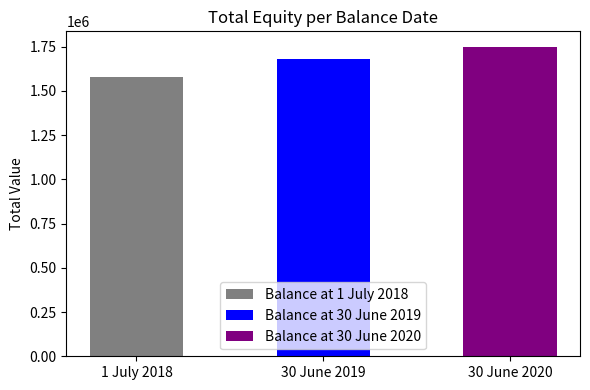

What is the difference between the values at Balance at 30 June 2020 and Balance at 30 June 2019?

69579